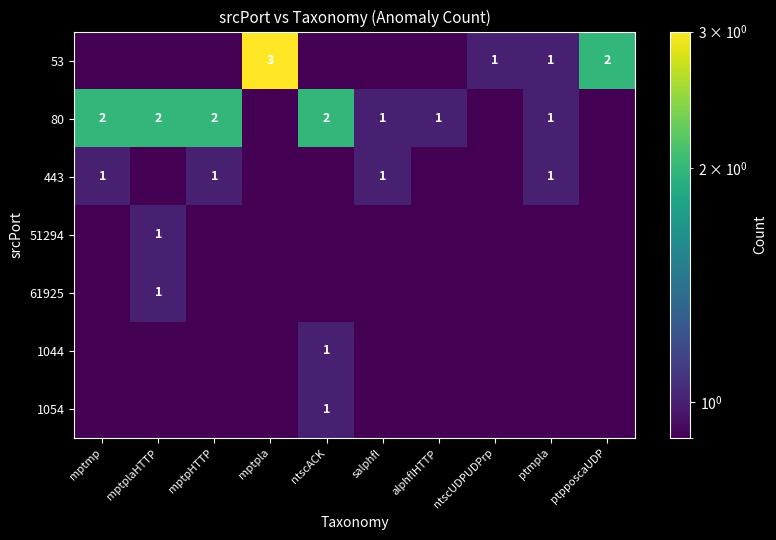

How many data points does each series have?

10